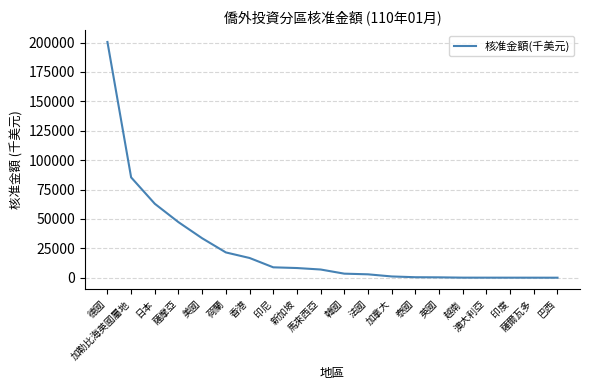

What is the difference between the maximum and minimum values?

200542.2